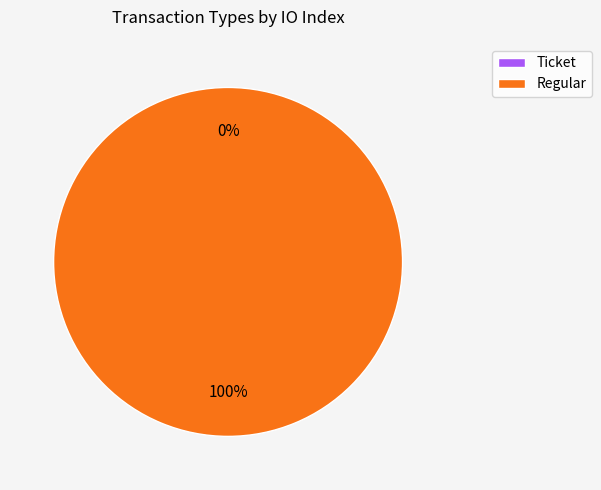

Which category has the smallest portion of the pie?

Ticket